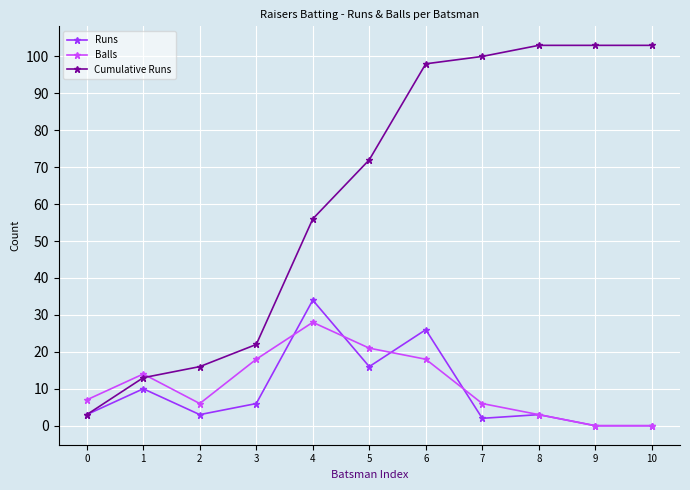

The Balls series shows 0 at 10. True or false?

True